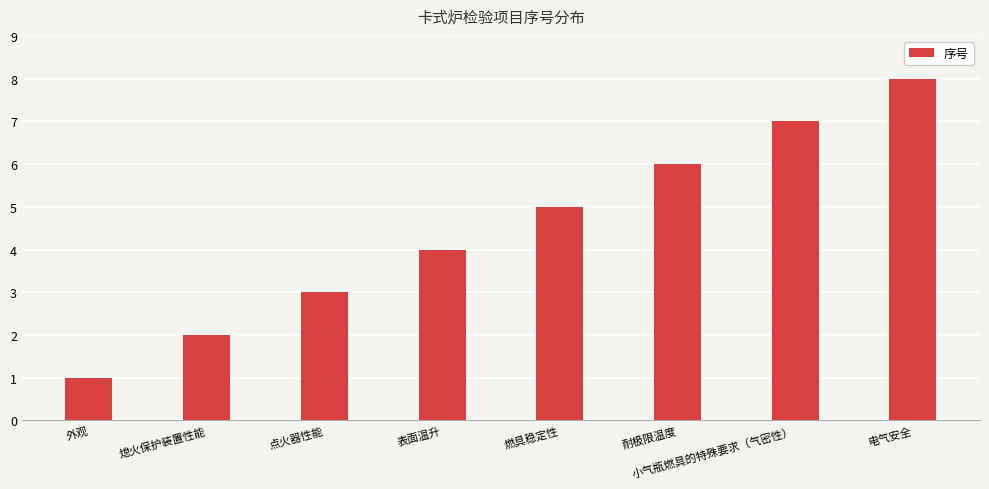

Which has a higher value, 小气瓶燃具的特殊要求（气密性） or 燃具稳定性?

小气瓶燃具的特殊要求（气密性）